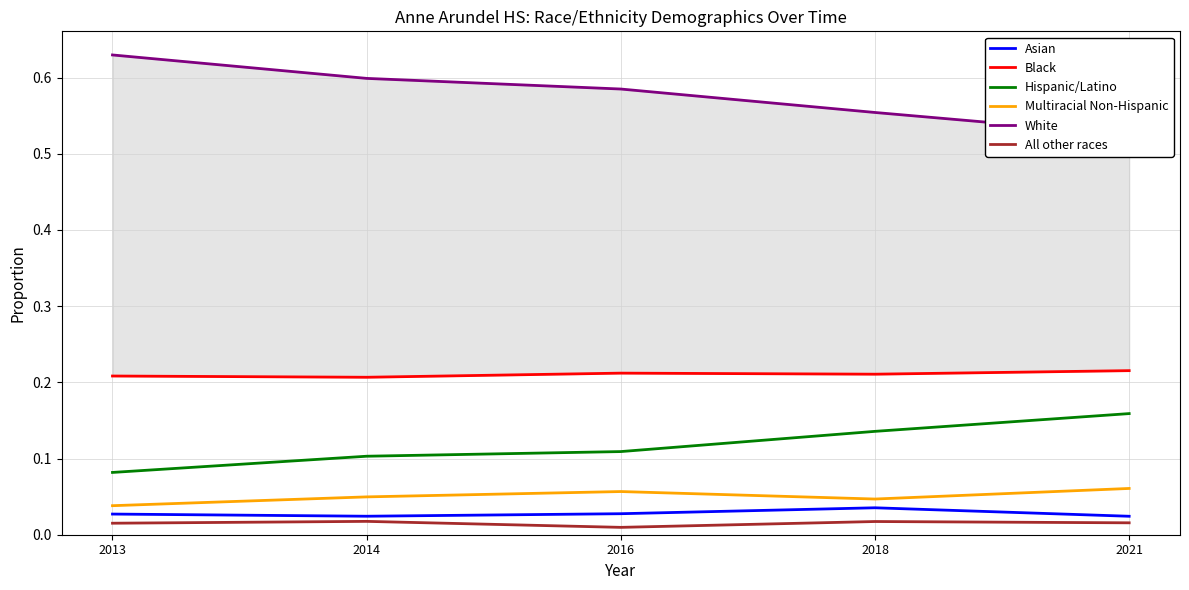

Reading left to right, transcribe all the data shown in this chart.

Asian: 0.0	0.0	0.0	0.0	0.0
Black: 0.2	0.2	0.2	0.2	0.2
Hispanic/Latino: 0.1	0.1	0.1	0.1	0.2
Multiracial Non-Hispanic: 0.0	0.0	0.1	0.0	0.1
White: 0.6	0.6	0.6	0.6	0.5
All other races: 0.0	0.0	0.0	0.0	0.0